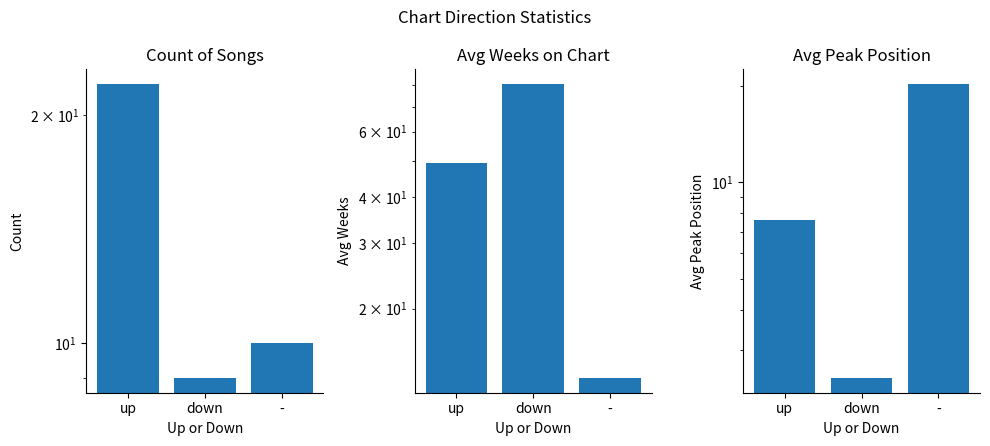

Is the value of Avg Peak Position at up greater than the value of Avg Weeks on Chart at -?

No